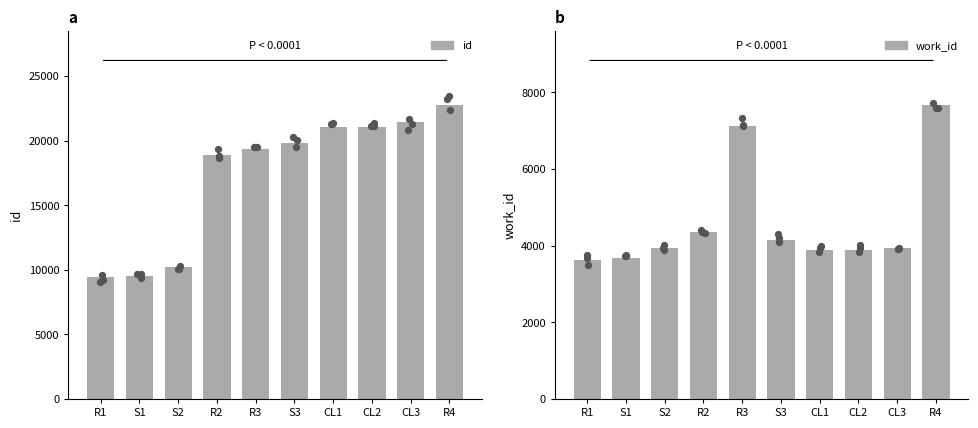

Is the value of id at CL1 greater than the value of work_id at CL1?

Yes